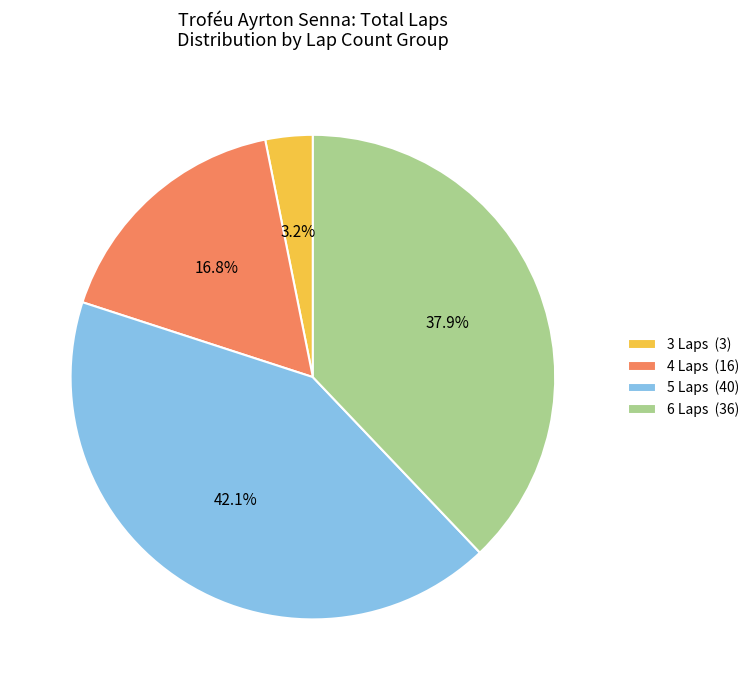

How many slices are in this pie chart?

4